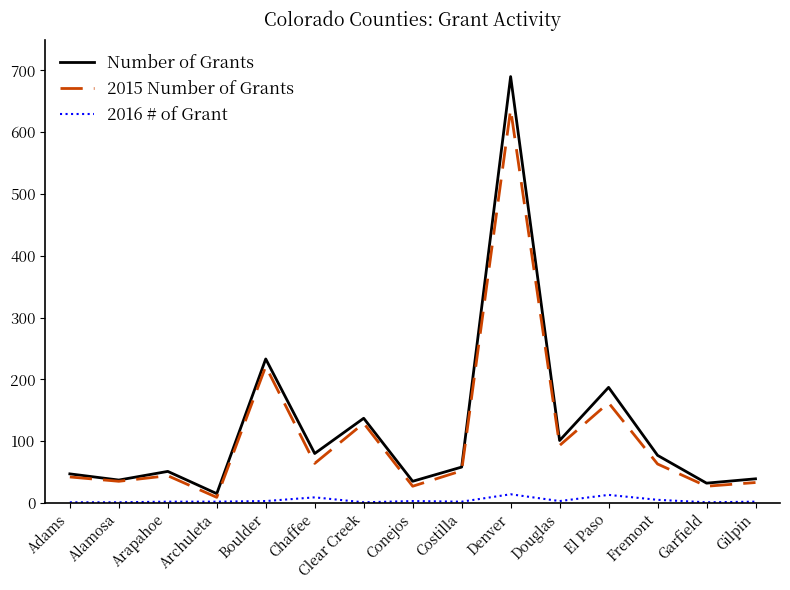

Is it true that Number of Grants equals 51 at Arapahoe?

True